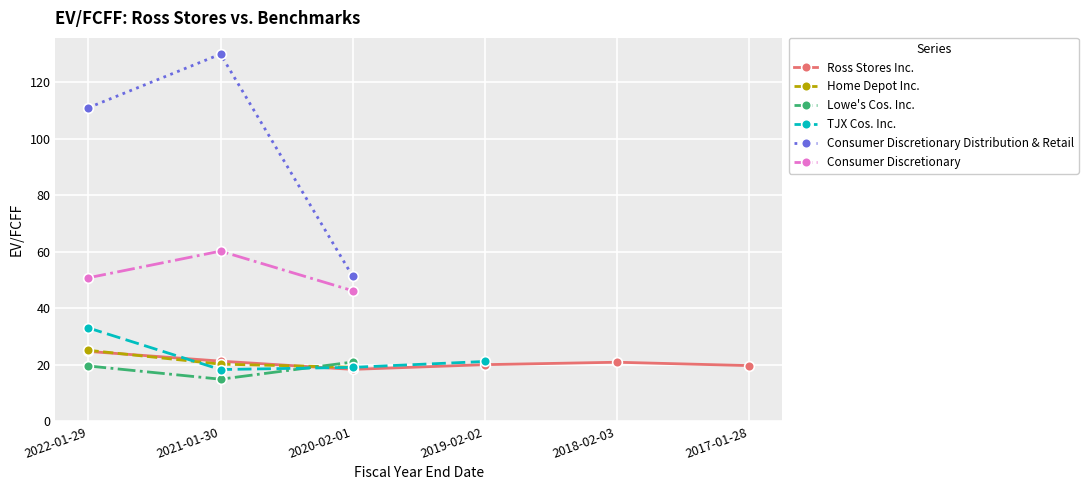

What is the approximate value of Lowe's Cos. Inc. at 2022-01-29?

19.6